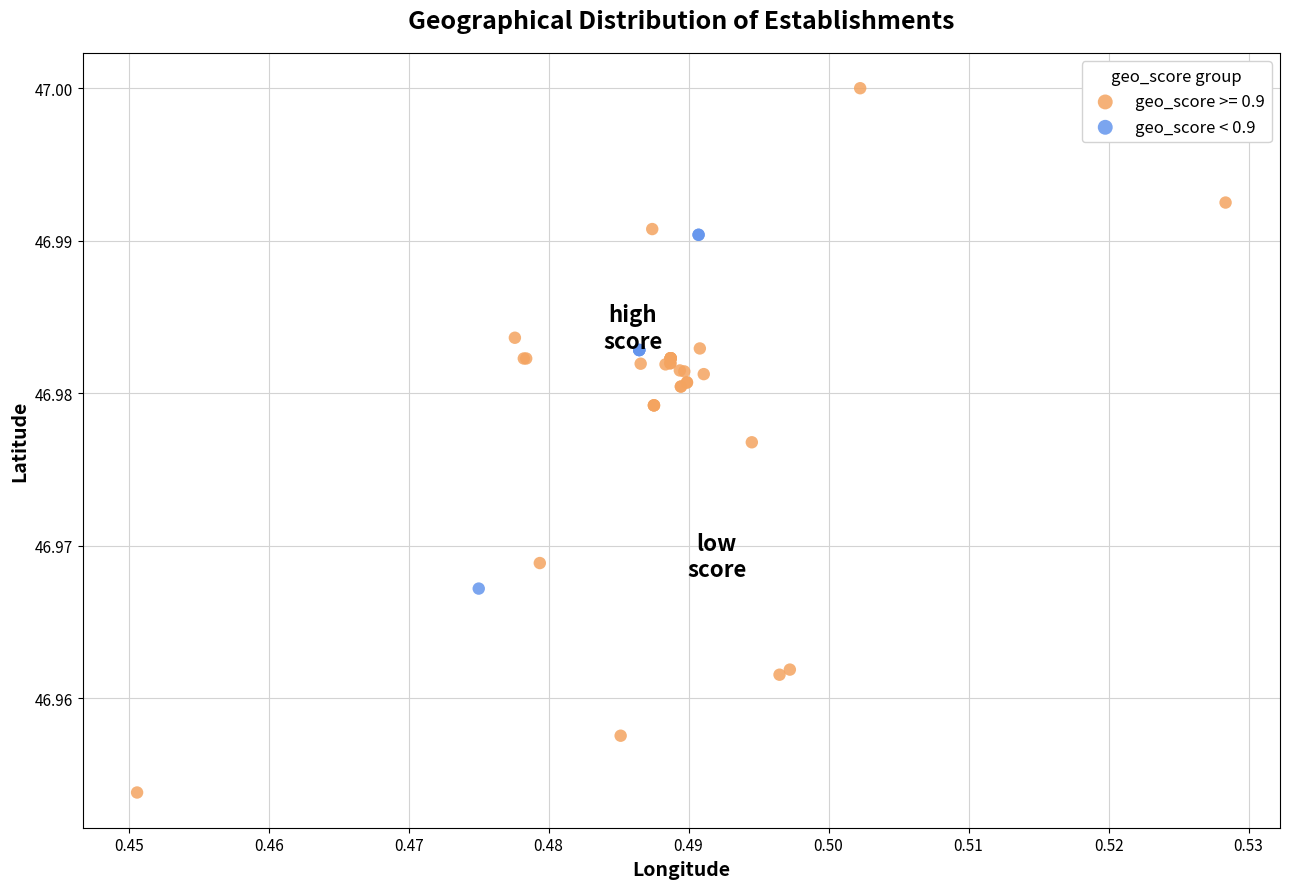

Which series has the largest Y range (max minus min)?

geo_score >= 0.9